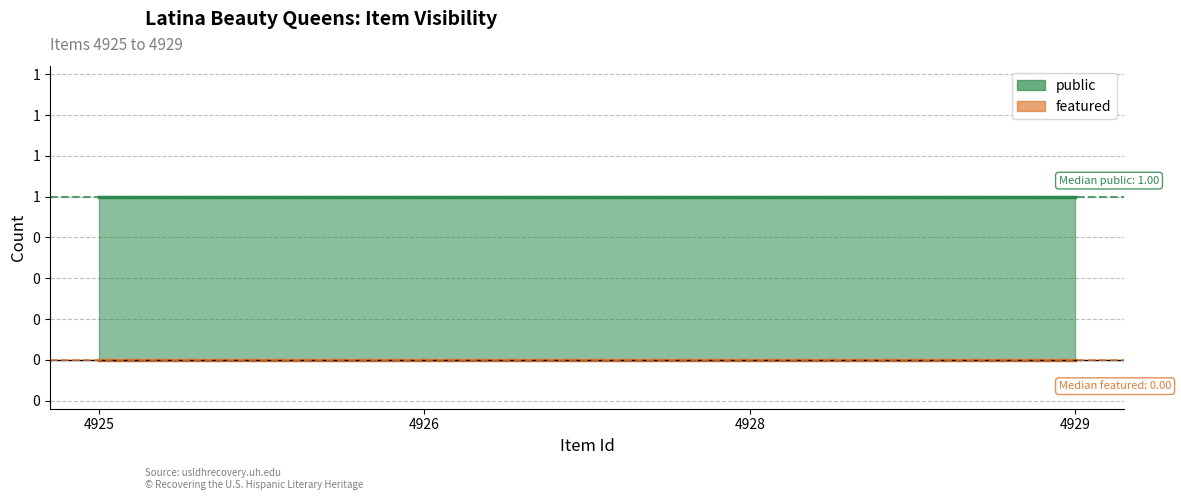

Where is featured nearest to the value 0?

4925